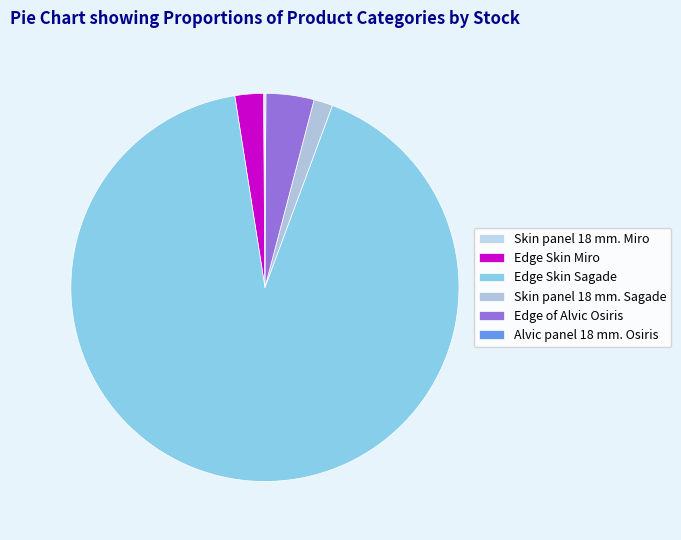

What is the total percentage of Skin panel 18 mm. Sagade and Skin panel 18 mm. Miro?

1.7%